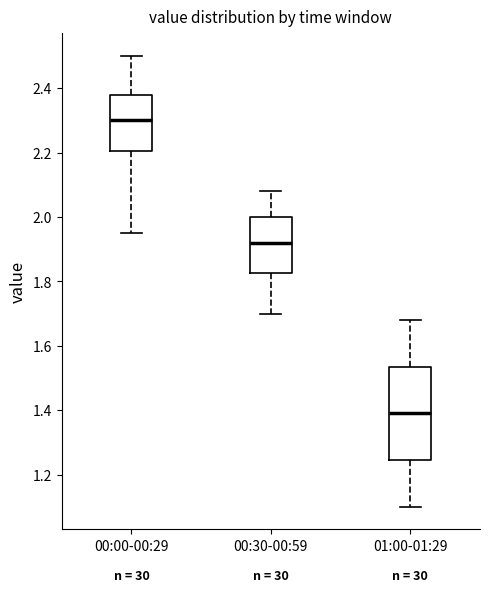

Reading left to right, read every box against the y-axis: the position of its median line, the range the box covers, and the ends of its whiskers. The values are not printed on the chart, so give them approximately, as read against the axis.

00:00-00:29: median 2.30, box 2.20 to 2.38, whiskers 1.96 to 2.50
00:30-00:59: median 1.92, box 1.82 to 2.00, whiskers 1.70 to 2.08
01:00-01:29: median 1.40, box 1.24 to 1.54, whiskers 1.10 to 1.68